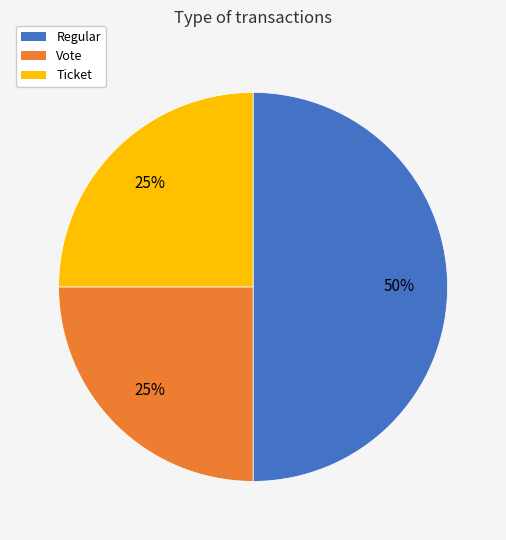

Is it true that Regular is 58% of the pie?

False